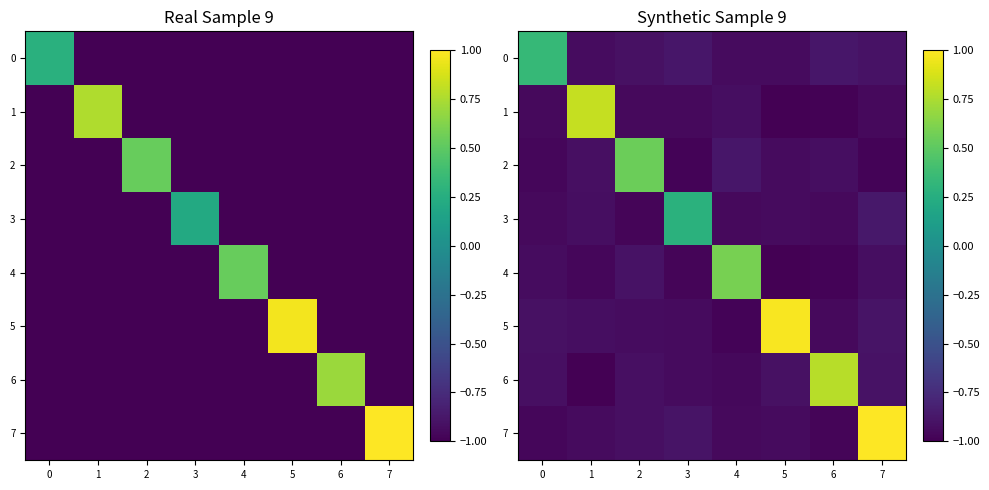

At how many categories does at least one series exceed 0?

8